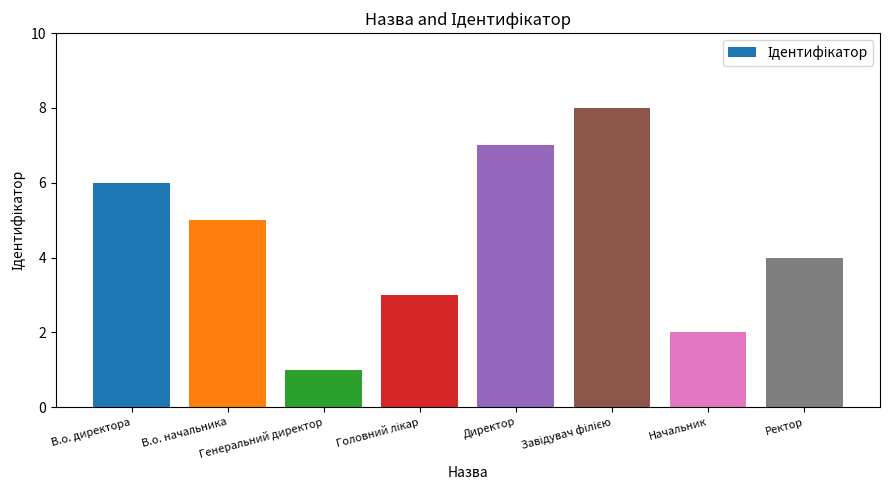

Reading left to right, what are all the values shown in this chart?

6	5	1	3	7	8	2	4